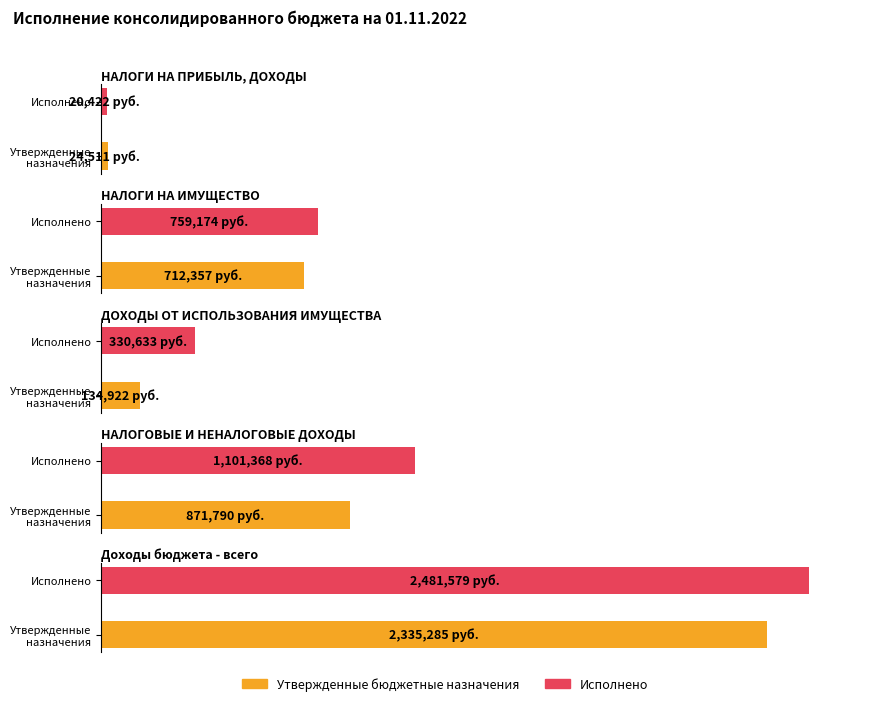

Reading left to right, transcribe all the data shown in this chart.

Утвержденные бюджетные назначения: 24511.0	712357.0	134922.0	871790.0	2335285.0
Исполнено: 20421.6	759174.2	330633.0	1101368.3	2481579.0